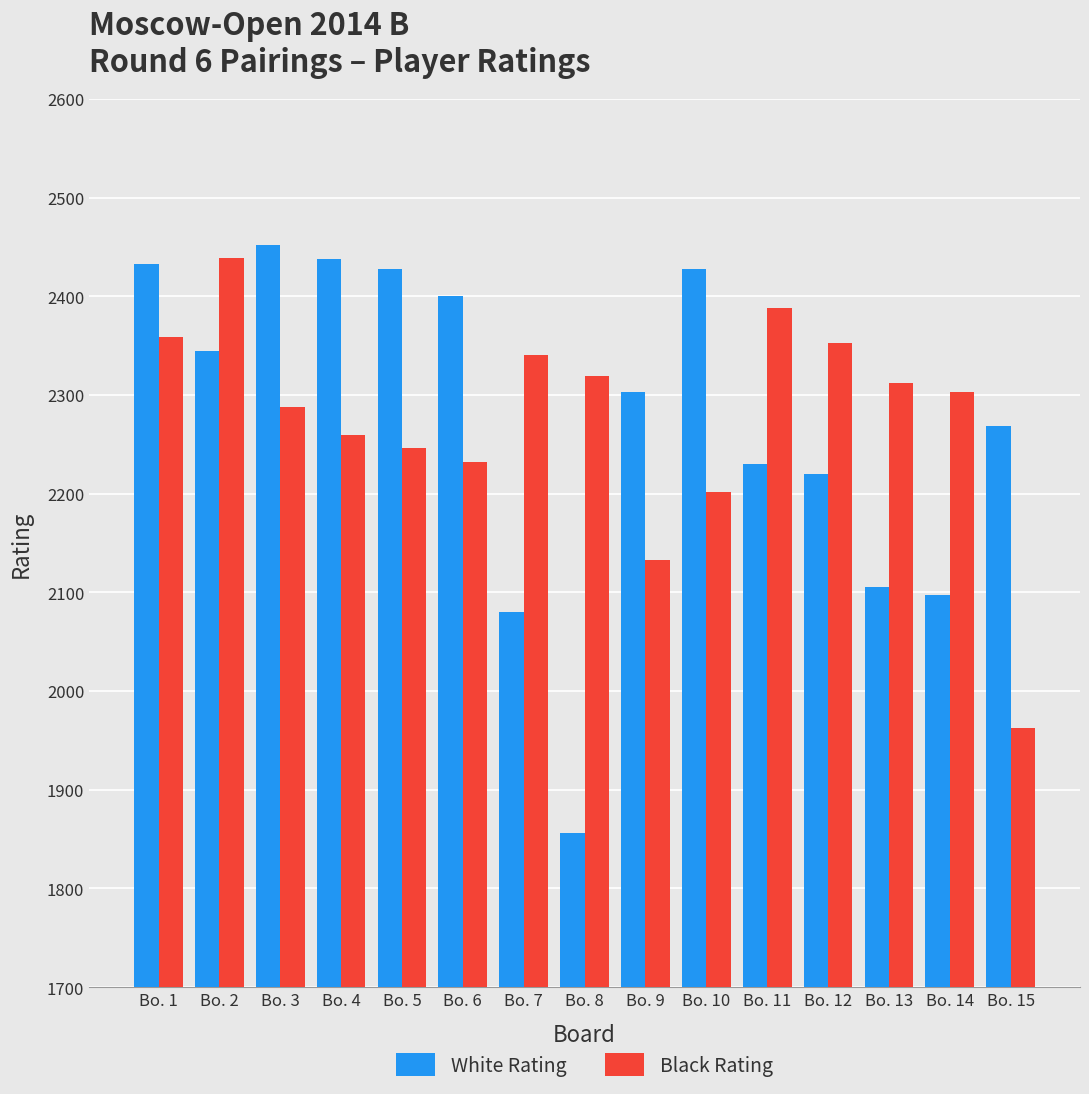

Is it true that Black Rating equals 2388 at Bo. 11?

True